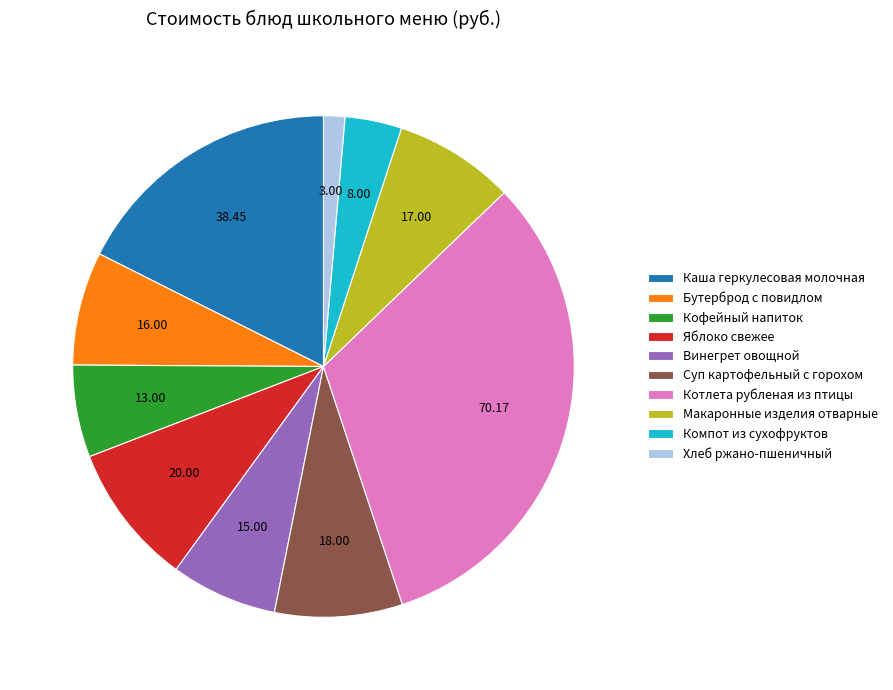

Is there a majority slice in this chart?

No